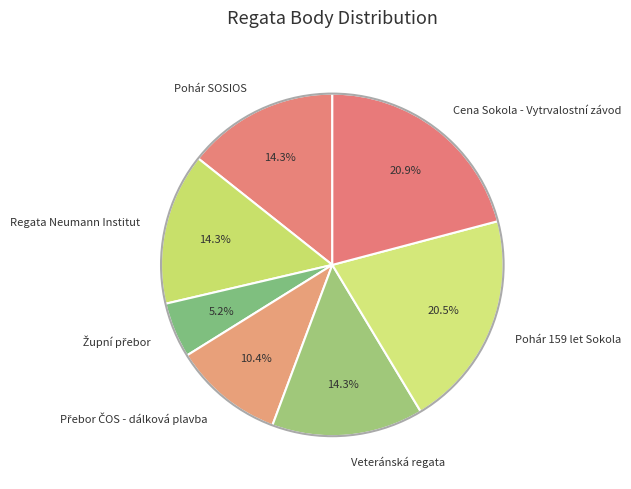

Is there a majority slice in this chart?

No